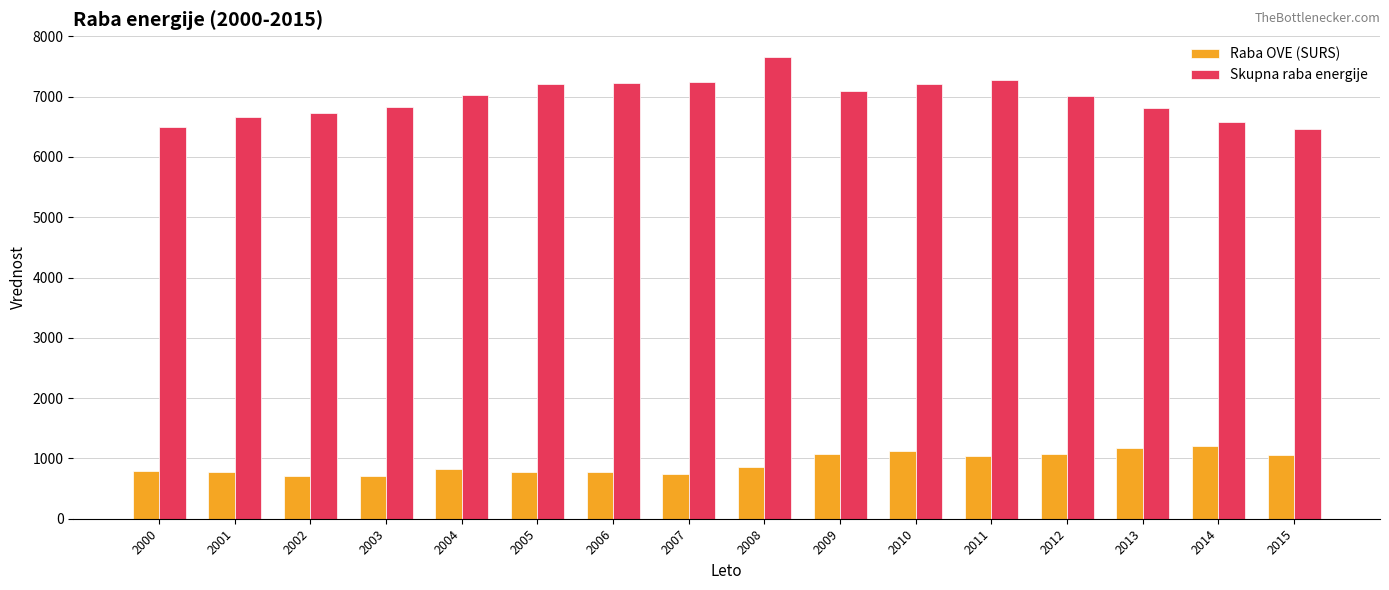

What is the total value across all series at 2008?

8503.1